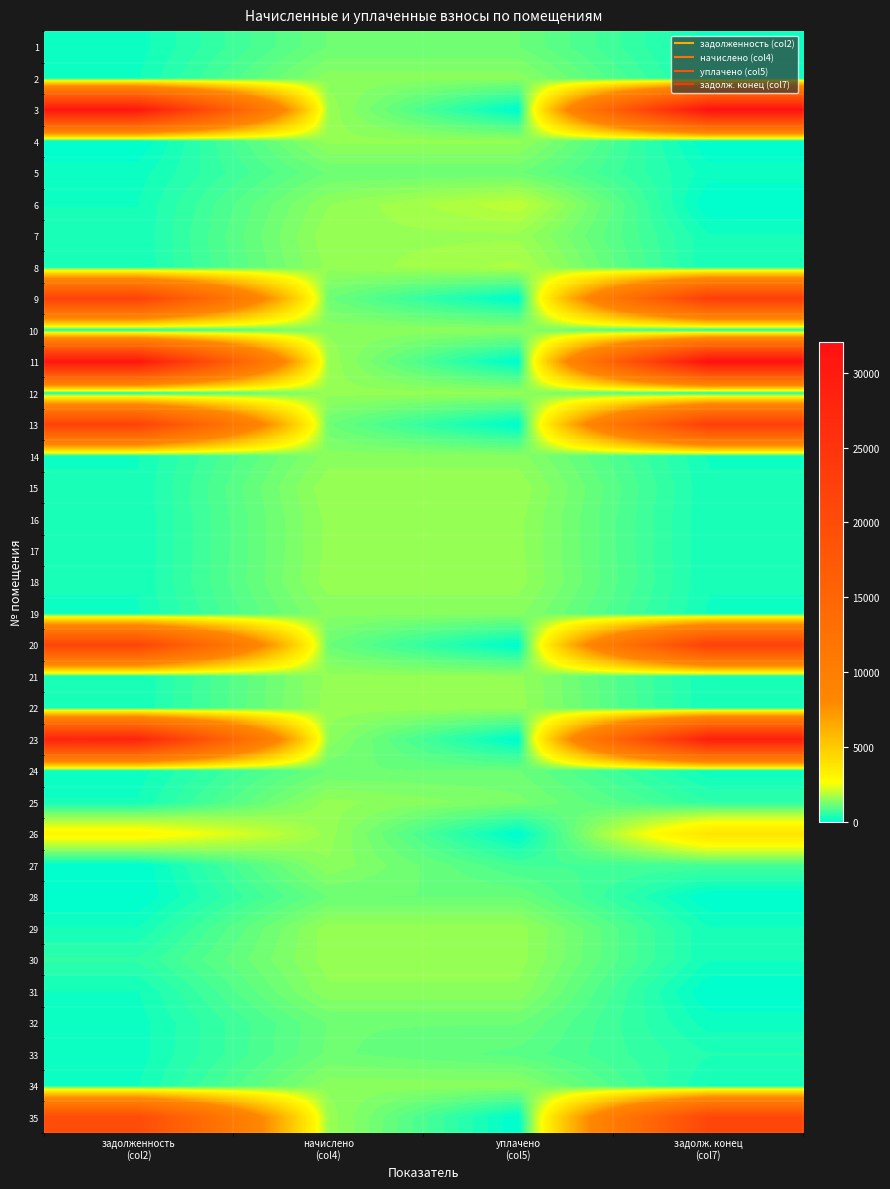

Reading left to right, transcribe all the data shown in this chart.

1: задолженность
(col2)=189.4	начислено
(col4)=1136.3	уплачено
(col5)=1136.3	задолж. конец
(col7)=189.4
2: задолженность
(col2)=241.2	начислено
(col4)=1445.9	уплачено
(col5)=1445.2	задолж. конец
(col7)=241.0
3: задолженность
(col2)=30558.3	начислено
(col4)=1595.2	уплачено
(col5)=0.0	задолж. конец
(col7)=31818.3
4: задолженность
(col2)=0.0	начислено
(col4)=1540.6	уплачено
(col5)=1540.6	задолж. конец
(col7)=0.0
5: задолженность
(col2)=190.0	начислено
(col4)=1139.9	уплачено
(col5)=1139.9	задолж. конец
(col7)=190.0
6: задолженность
(col2)=248.9	начислено
(col4)=1493.2	уплачено
(col5)=1991.9	задолж. конец
(col7)=0.0
7: задолженность
(col2)=265.9	начислено
(col4)=1595.2	уплачено
(col5)=1595.2	задолж. конец
(col7)=265.9
8: задолженность
(col2)=256.8	начислено
(col4)=1540.6	уплачено
(col5)=1797.3	задолж. конец
(col7)=256.8
9: задолженность
(col2)=22046.1	начислено
(col4)=1150.9	уплачено
(col5)=0.0	задолж. конец
(col7)=22955.1
10: задолженность
(col2)=244.6	начислено
(col4)=1467.7	уплачено
(col5)=1467.7	задолж. конец
(col7)=244.6
11: задолженность
(col2)=30767.5	начислено
(col4)=1606.1	уплачено
(col5)=0.0	задолж. конец
(col7)=32036.1
12: задолженность
(col2)=258.0	начислено
(col4)=1547.9	уплачено
(col5)=1547.9	задолж. конец
(col7)=258.0
13: задолженность
(col2)=21977.2	начислено
(col4)=1147.3	уплачено
(col5)=0.0	задолж. конец
(col7)=22883.3
14: задолженность
(col2)=239.2	начислено
(col4)=1435.0	уплачено
(col5)=1435.0	задолж. конец
(col7)=239.2
15: задолженность
(col2)=266.2	начислено
(col4)=1602.5	уплачено
(col5)=1603.1	задолж. конец
(col7)=266.5
16: задолженность
(col2)=257.4	начислено
(col4)=1544.2	уплачено
(col5)=1544.2	задолж. конец
(col7)=257.4
17: задолженность
(col2)=257.4	начислено
(col4)=1544.2	уплачено
(col5)=1544.2	задолж. конец
(col7)=257.4
18: задолженность
(col2)=261.0	начислено
(col4)=1566.1	уплачено
(col5)=1566.1	задолж. конец
(col7)=261.0
19: задолженность
(col2)=235.5	начислено
(col4)=1413.1	уплачено
(col5)=1412.5	задолж. конец
(col7)=235.5
20: задолженность
(col2)=21627.8	начислено
(col4)=1129.0	уплачено
(col5)=0.0	задолж. конец
(col7)=22519.5
21: задолженность
(col2)=256.8	начислено
(col4)=1540.6	уплачено
(col5)=1540.6	задолж. конец
(col7)=256.8
22: задолженность
(col2)=260.4	начислено
(col4)=1562.4	уплачено
(col5)=1562.4	задолж. конец
(col7)=260.4
23: задолженность
(col2)=28115.9	начислено
(col4)=1467.7	уплачено
(col5)=0.0	задолж. конец
(col7)=29275.2
24: задолженность
(col2)=189.4	начислено
(col4)=1136.3	уплачено
(col5)=1136.4	задолж. конец
(col7)=189.3
25: задолженность
(col2)=259.2	начислено
(col4)=1555.1	уплачено
(col5)=1296.0	задолж. конец
(col7)=518.4
26: задолженность
(col2)=2978.6	начислено
(col4)=1566.1	уплачено
(col5)=0.0	задолж. конец
(col7)=3818.5
27: задолженность
(col2)=4.1	начислено
(col4)=1486.0	уплачено
(col5)=738.2	задолж. конец
(col7)=743.9
28: задолженность
(col2)=0.0	начислено
(col4)=1125.4	уплачено
(col5)=1125.4	задолж. конец
(col7)=0.0
29: задолженность
(col2)=262.2	начислено
(col4)=1573.3	уплачено
(col5)=1573.3	задолж. конец
(col7)=262.2
30: задолженность
(col2)=523.2	начислено
(col4)=1569.7	уплачено
(col5)=1569.7	задолж. конец
(col7)=261.6
31: задолженность
(col2)=245.2	начислено
(col4)=1471.4	уплачено
(col5)=1471.4	задолж. конец
(col7)=0.0
32: задолженность
(col2)=189.4	начислено
(col4)=1136.3	уплачено
(col5)=1136.3	задолж. конец
(col7)=189.4
33: задолженность
(col2)=192.4	начислено
(col4)=1154.5	уплачено
(col5)=962.1	задолж. конец
(col7)=384.8
34: задолженность
(col2)=242.8	начислено
(col4)=1456.8	уплачено
(col5)=1456.8	задолж. конец
(col7)=242.8
35: задолженность
(col2)=20130.0	начислено
(col4)=1587.9	уплачено
(col5)=0.0	задолж. конец
(col7)=21239.2